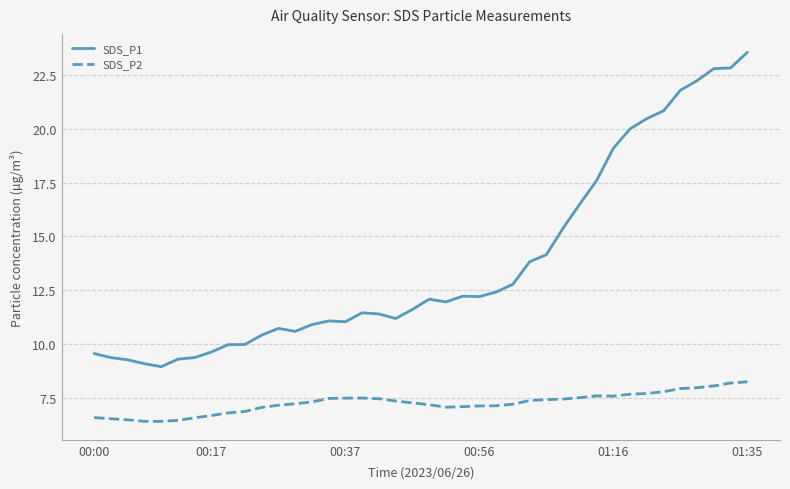

What is the smallest value displayed?

6.4